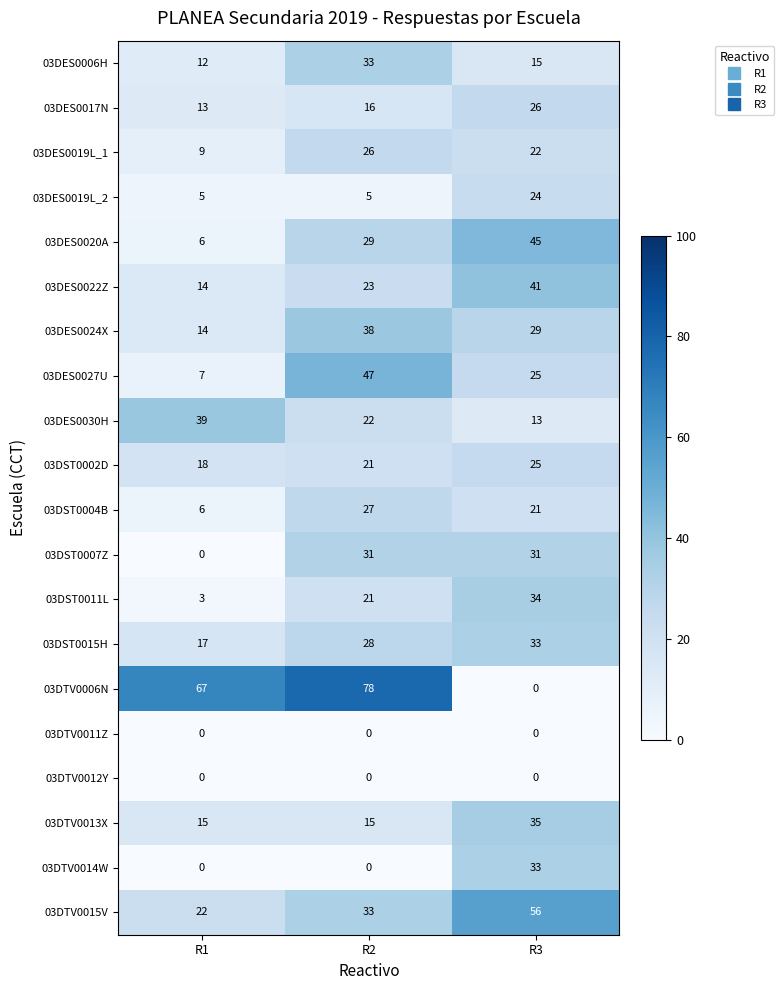

Which category has the lowest value in the 03DST0015H series?

R1